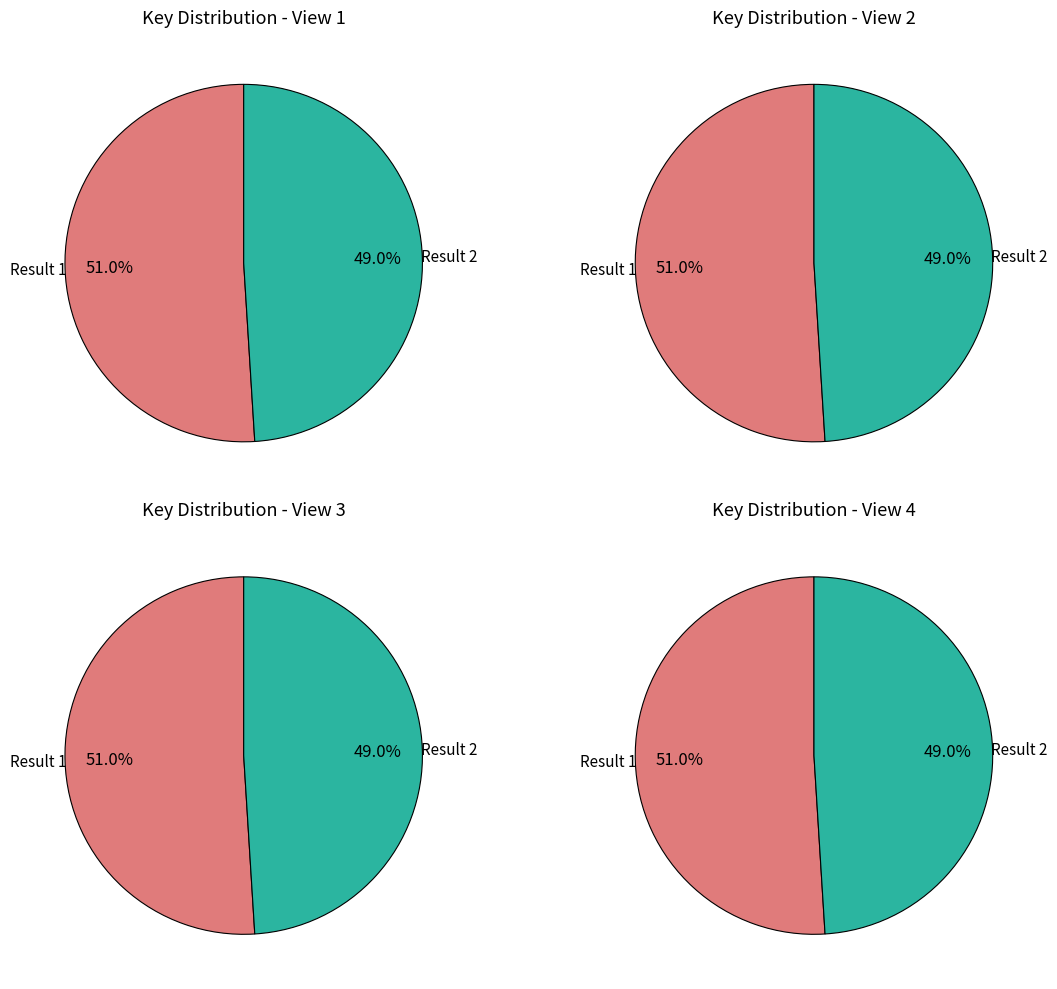

Does any single category account for the majority?

Yes